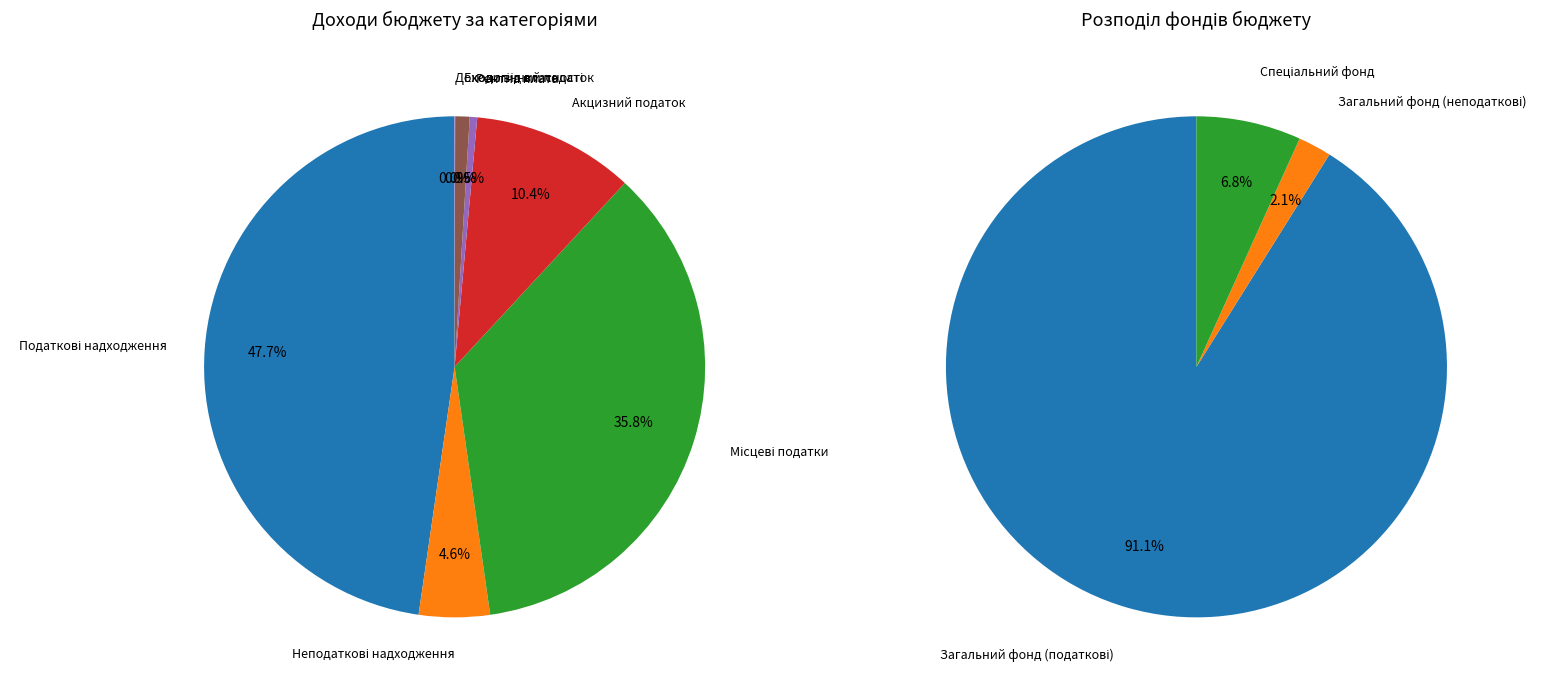

To the nearest percent, what is the combined percentage of Місцеві податки and Податкові надходження?

84%